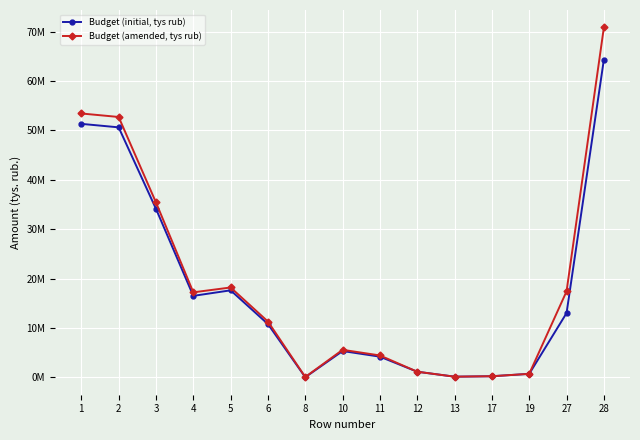

Between 10 and 28, which series saw the biggest shift?

Budget (amended, tys rub)